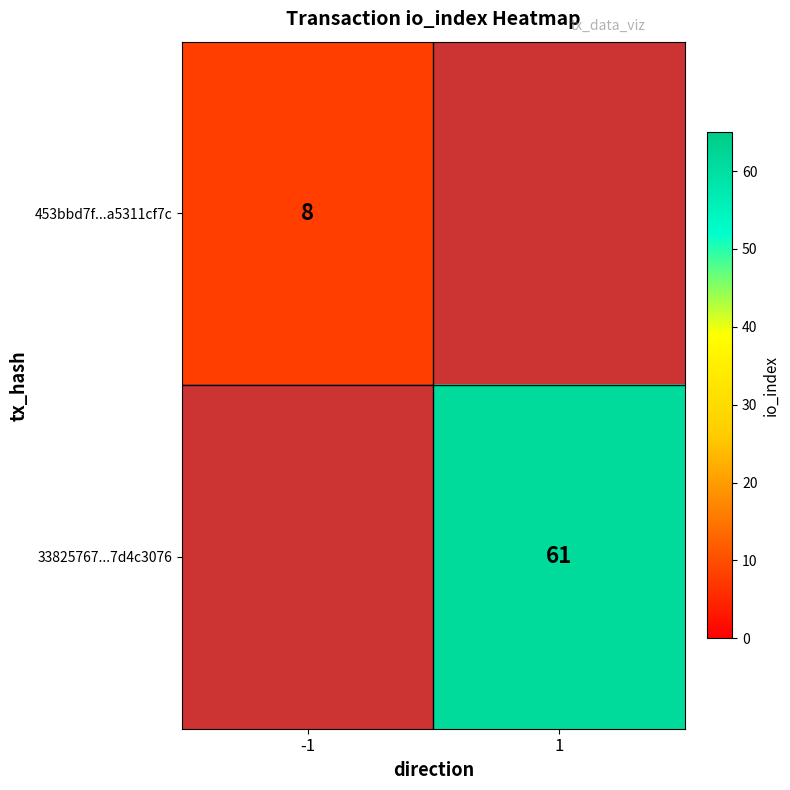

Is it true that 453bbd7f...a5311cf7c equals 8 at -1?

True